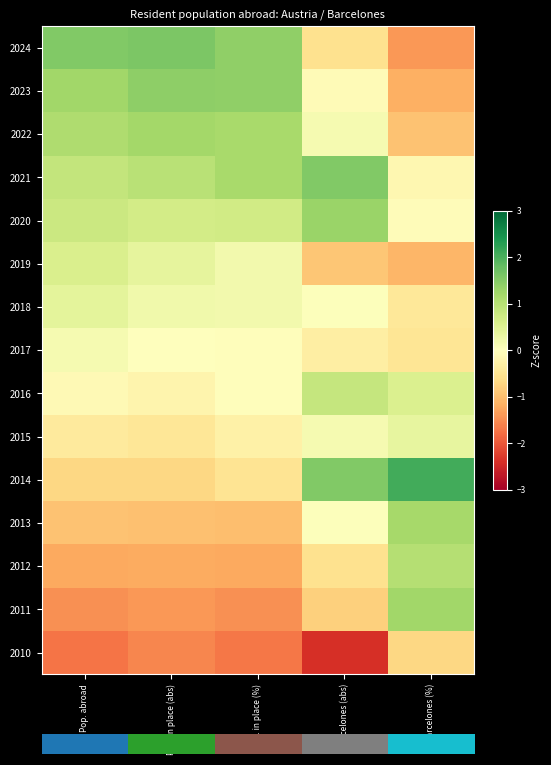

Reading left to right, transcribe all the data shown in this chart.

2024: Pop. abroad=1.5	Pop. in place (abs)=1.6	Pop. in place (%)=1.4	Barcelones (abs)=-0.5	Barcelones (%)=-1.4
2023: Pop. abroad=1.2	Pop. in place (abs)=1.4	Pop. in place (%)=1.4	Barcelones (abs)=-0.1	Barcelones (%)=-1.1
2022: Pop. abroad=1.1	Pop. in place (abs)=1.2	Pop. in place (%)=1.2	Barcelones (abs)=0.1	Barcelones (%)=-1.0
2021: Pop. abroad=0.9	Pop. in place (abs)=1.0	Pop. in place (%)=1.2	Barcelones (abs)=1.5	Barcelones (%)=-0.2
2020: Pop. abroad=0.8	Pop. in place (abs)=0.7	Pop. in place (%)=0.7	Barcelones (abs)=1.3	Barcelones (%)=-0.1
2019: Pop. abroad=0.6	Pop. in place (abs)=0.4	Pop. in place (%)=0.2	Barcelones (abs)=-0.9	Barcelones (%)=-1.1
2018: Pop. abroad=0.4	Pop. in place (abs)=0.2	Pop. in place (%)=0.2	Barcelones (abs)=0.0	Barcelones (%)=-0.4
2017: Pop. abroad=0.2	Pop. in place (abs)=0.0	Pop. in place (%)=-0.0	Barcelones (abs)=-0.3	Barcelones (%)=-0.5
2016: Pop. abroad=-0.1	Pop. in place (abs)=-0.2	Pop. in place (%)=-0.0	Barcelones (abs)=0.8	Barcelones (%)=0.6
2015: Pop. abroad=-0.4	Pop. in place (abs)=-0.5	Pop. in place (%)=-0.3	Barcelones (abs)=0.1	Barcelones (%)=0.4
2014: Pop. abroad=-0.7	Pop. in place (abs)=-0.7	Pop. in place (%)=-0.5	Barcelones (abs)=1.5	Barcelones (%)=2.1
2013: Pop. abroad=-1.0	Pop. in place (abs)=-1.0	Pop. in place (%)=-1.0	Barcelones (abs)=0.0	Barcelones (%)=1.2
2012: Pop. abroad=-1.2	Pop. in place (abs)=-1.2	Pop. in place (%)=-1.2	Barcelones (abs)=-0.5	Barcelones (%)=1.0
2011: Pop. abroad=-1.5	Pop. in place (abs)=-1.4	Pop. in place (%)=-1.5	Barcelones (abs)=-0.8	Barcelones (%)=1.2
2010: Pop. abroad=-1.7	Pop. in place (abs)=-1.6	Pop. in place (%)=-1.7	Barcelones (abs)=-2.4	Barcelones (%)=-0.7